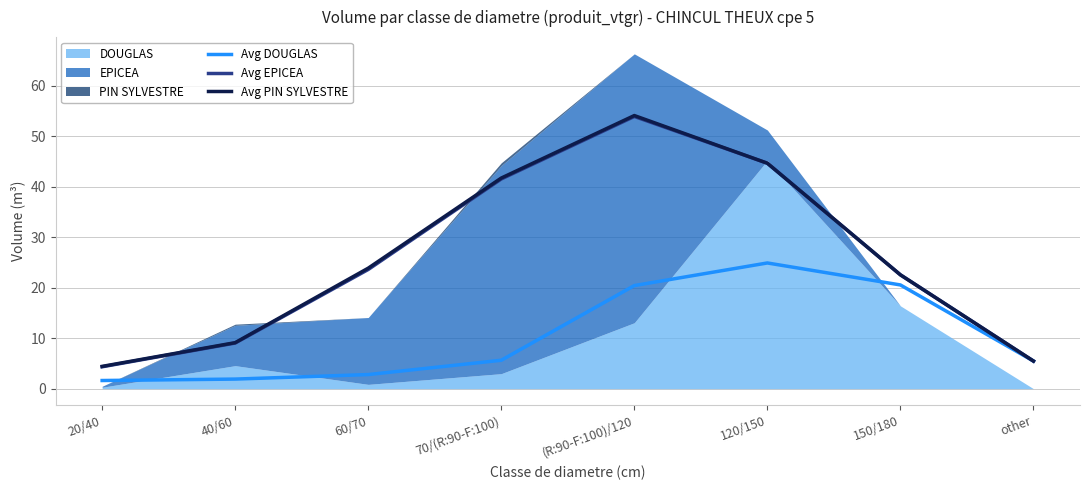

The Avg EPICEA series shows 11.9 at 150/180. True or false?

False